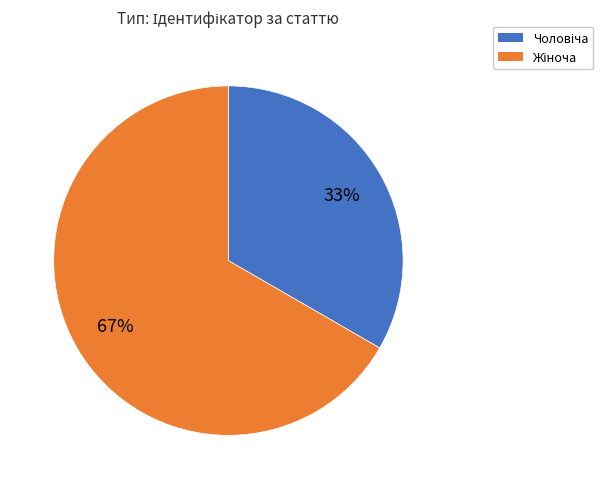

Does any single category account for the majority?

Yes